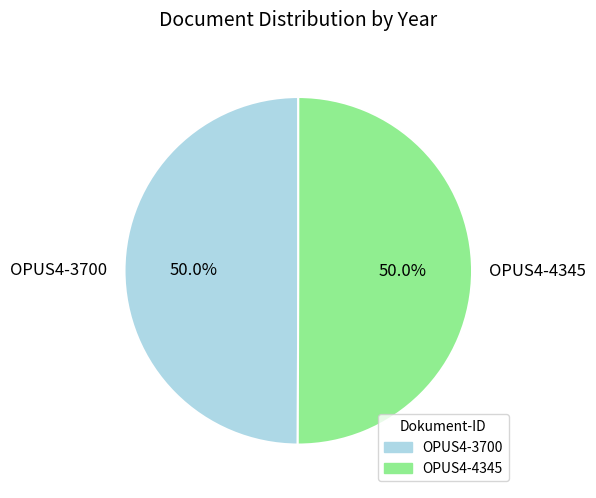

What is the ratio of the value at OPUS4-4345 to the value at OPUS4-3700?

1.0